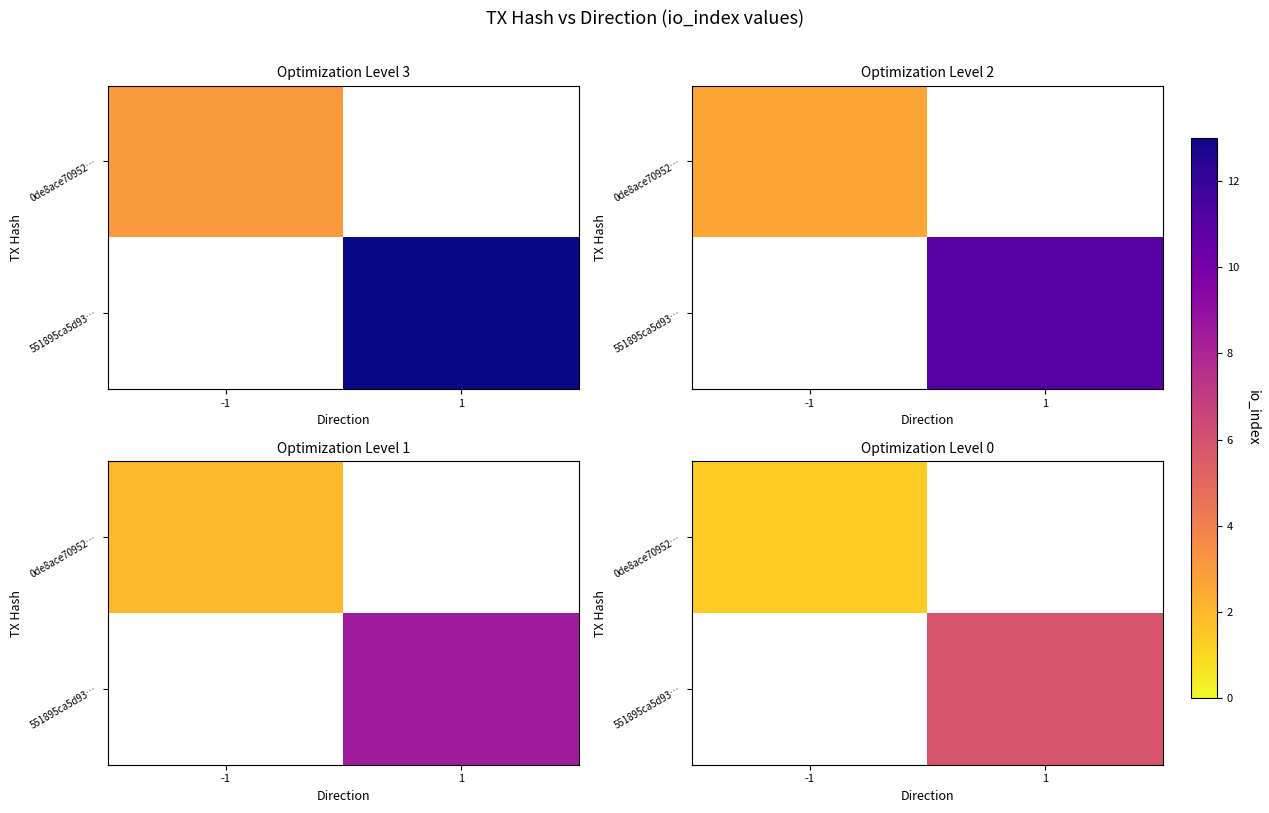

True or false: 551895ca5d93… has a value of 5.9 at 1.

True